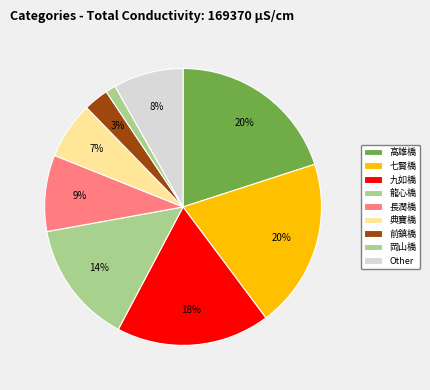

How many slices are in this pie chart?

9